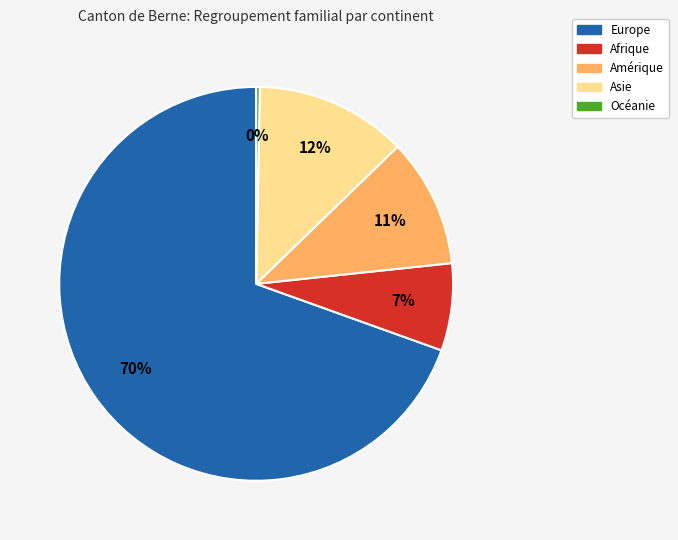

How many segments does this pie chart have?

5